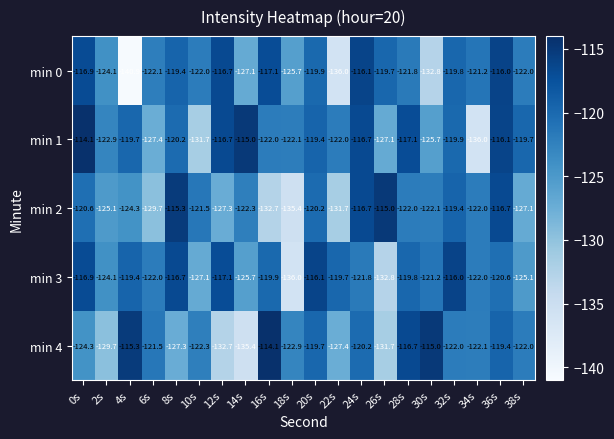

Rank the series at 4s from lowest to highest value.

min 0, min 2, min 1, min 3, min 4